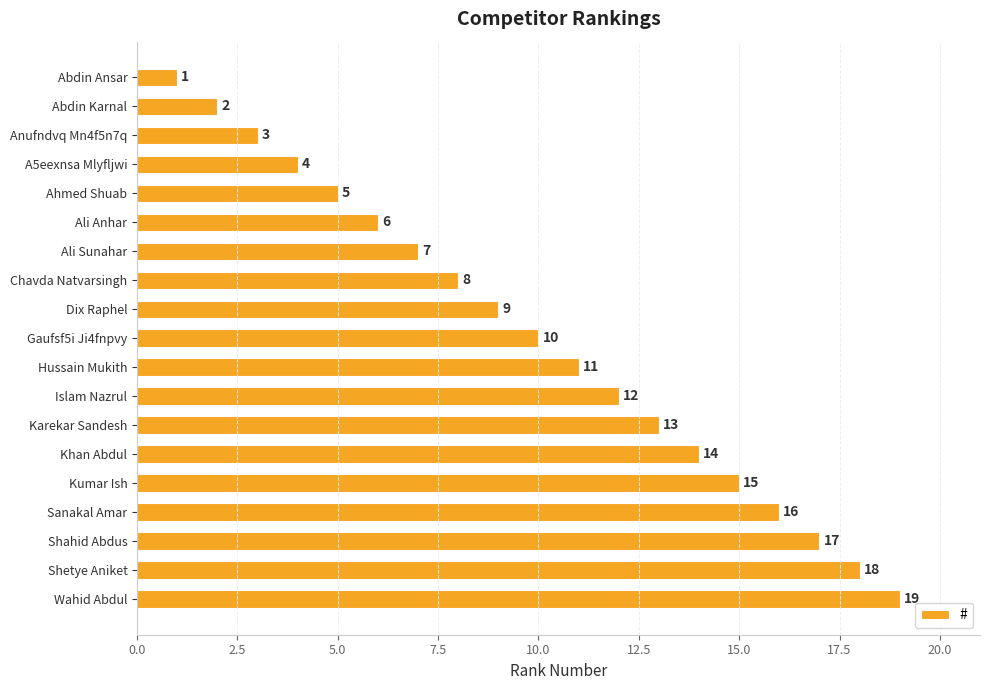

How many values are below 10?

9